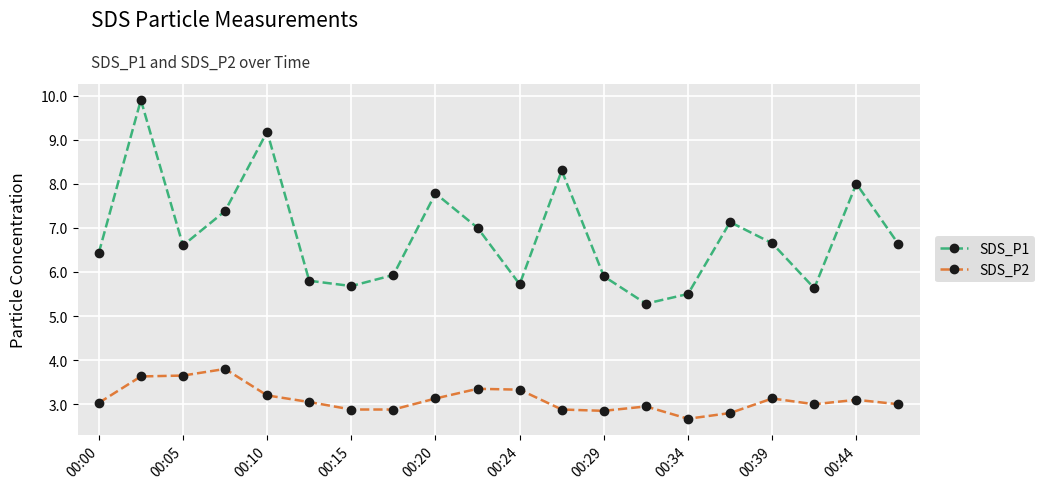

At how many categories does at least one series exceed 5?

20